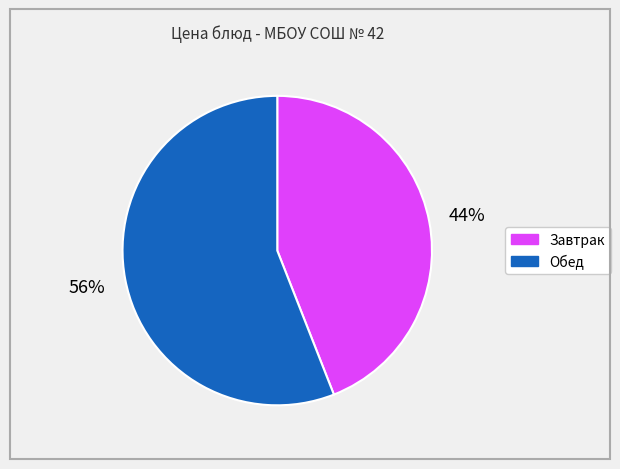

Is there any slice that represents more than half of the pie?

Yes